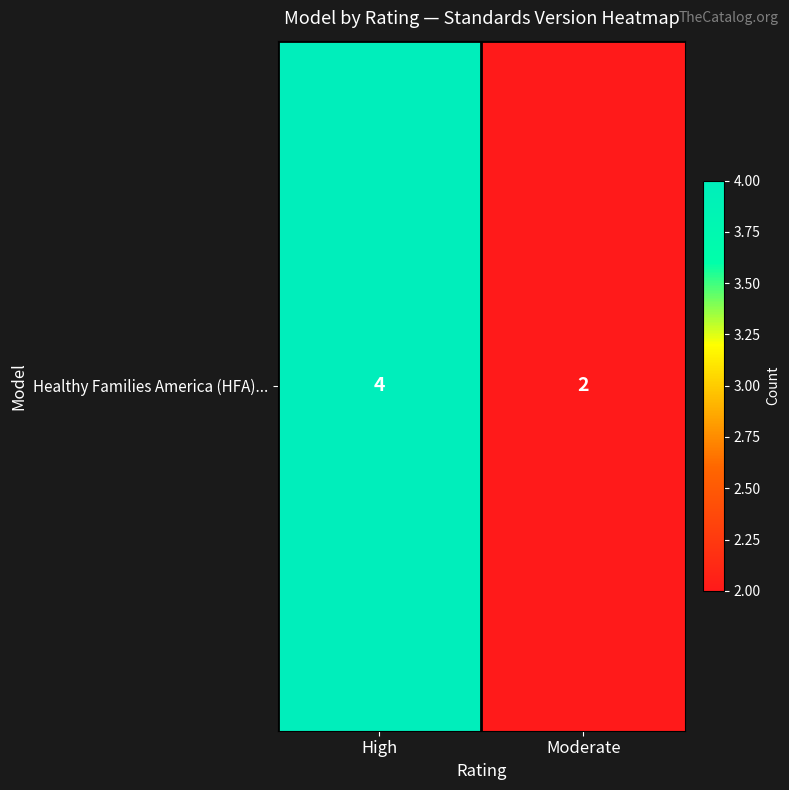

Reading left to right, extract all data points from this chart.

High=4	Moderate=2